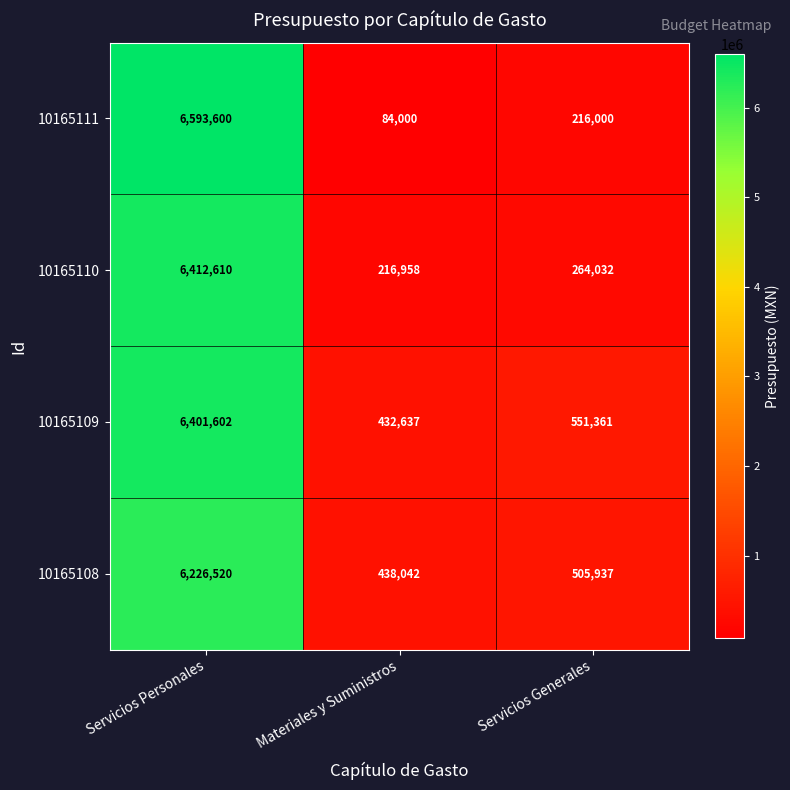

Which series changed the most between Materiales y Suministros and Servicios Generales?

10165111